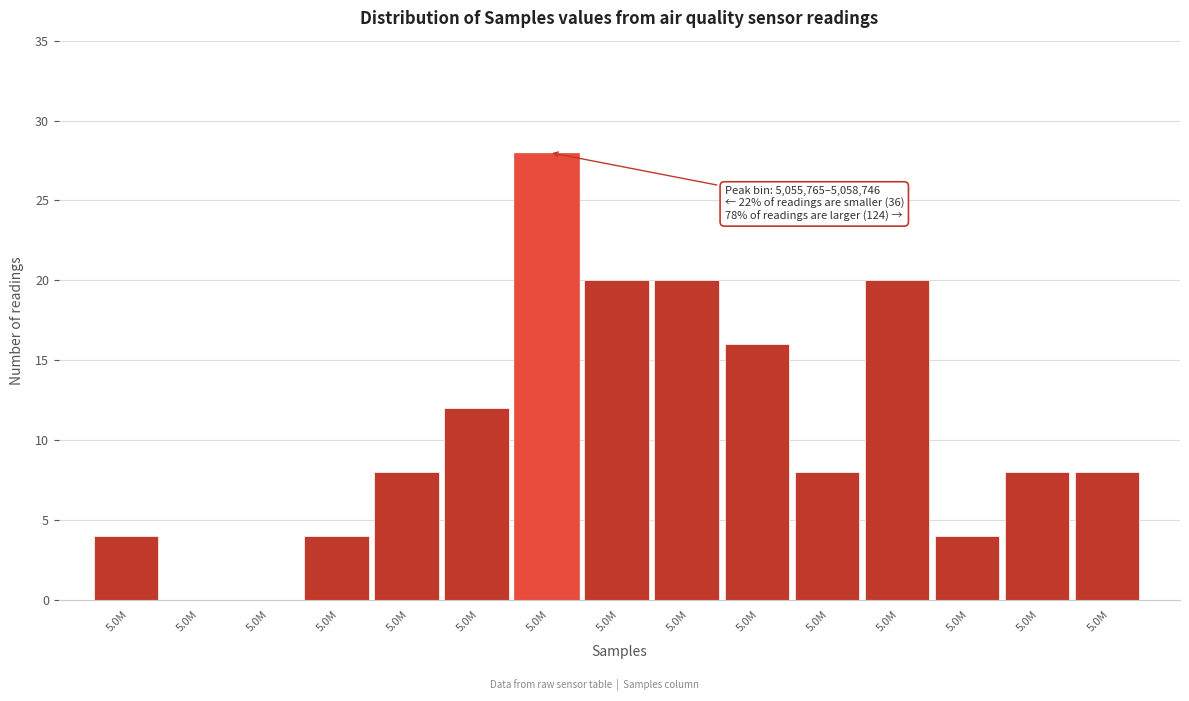

How many data points does each series have?

15